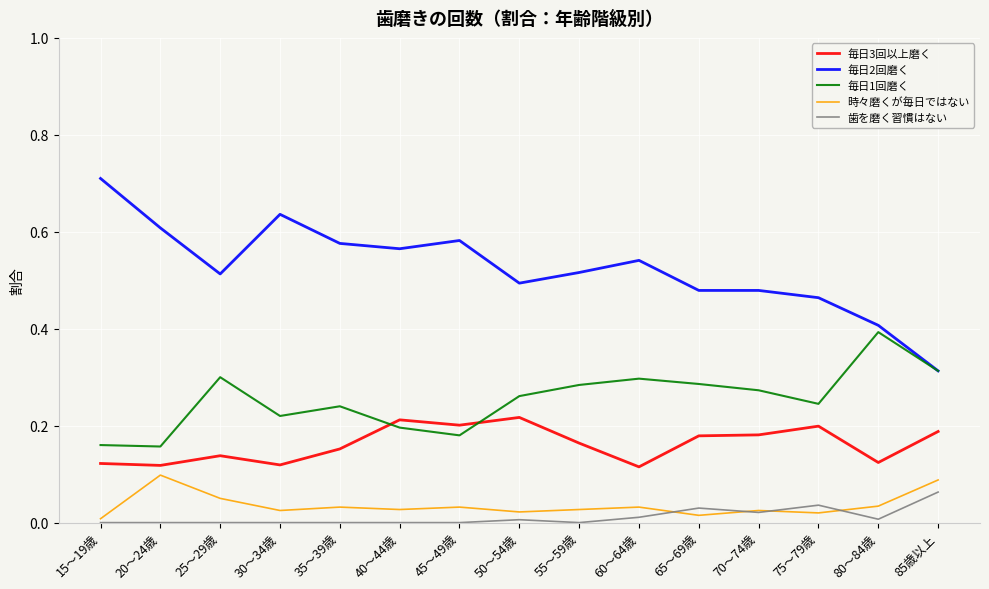

Is the value of 毎日1回磨く at 35～39歳 greater than the value of 毎日2回磨く at 55～59歳?

No